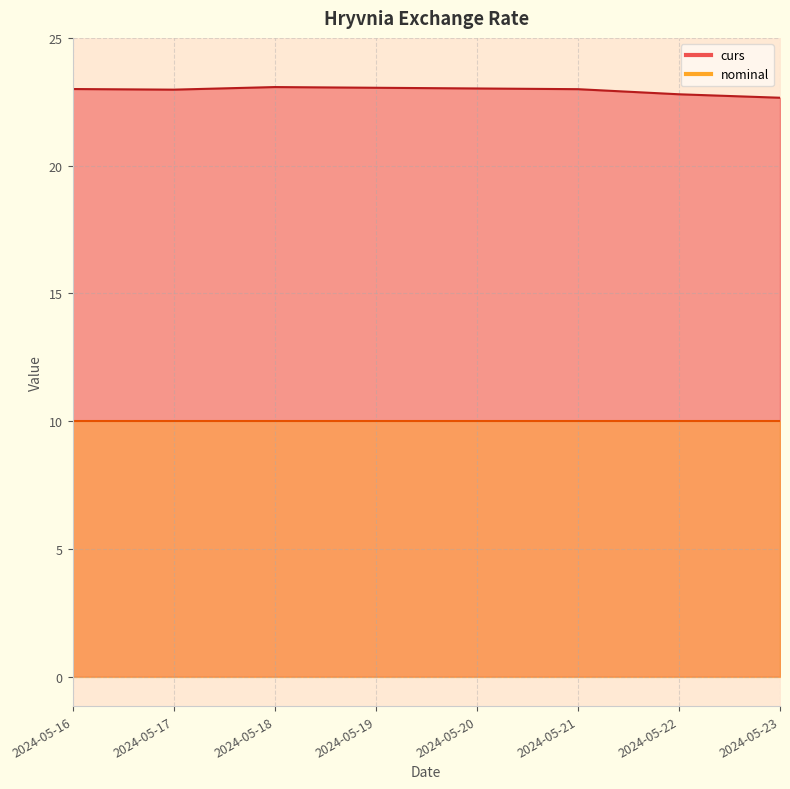

True or false: curs and nominal cross at least once.

False